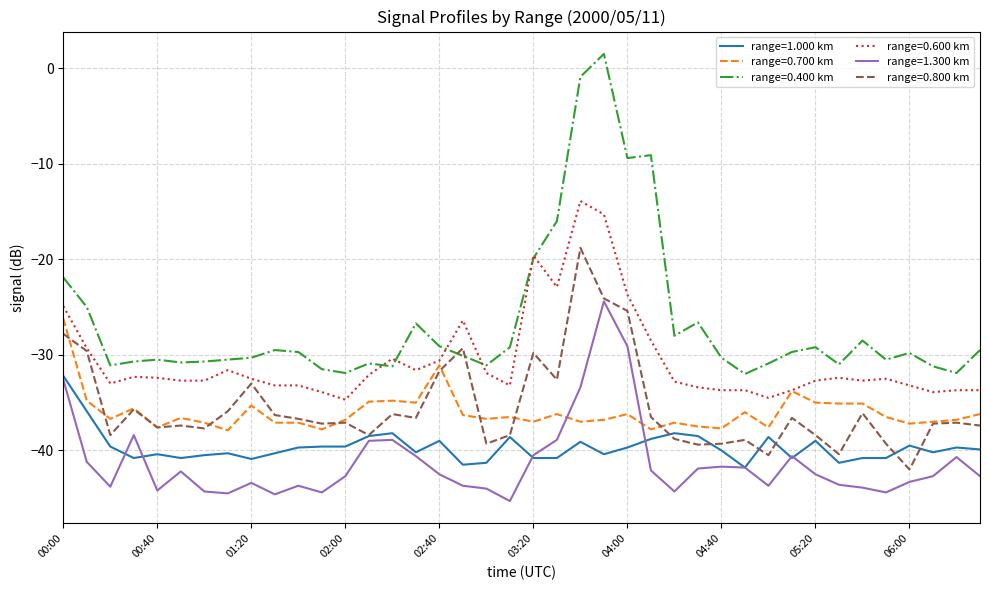

What is the highest value of the range=0.600 km series?

-13.9